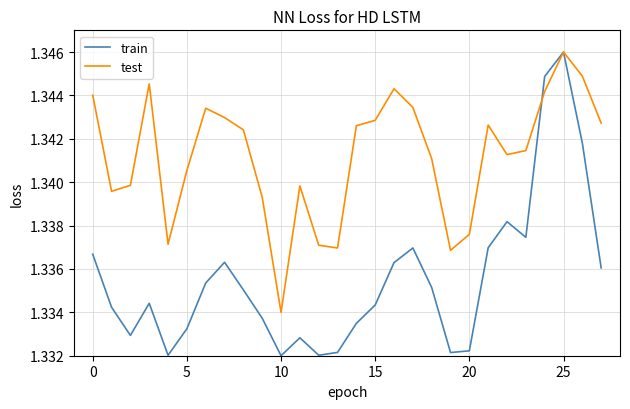

List the series in order of their overall mean, lowest first.

train, test